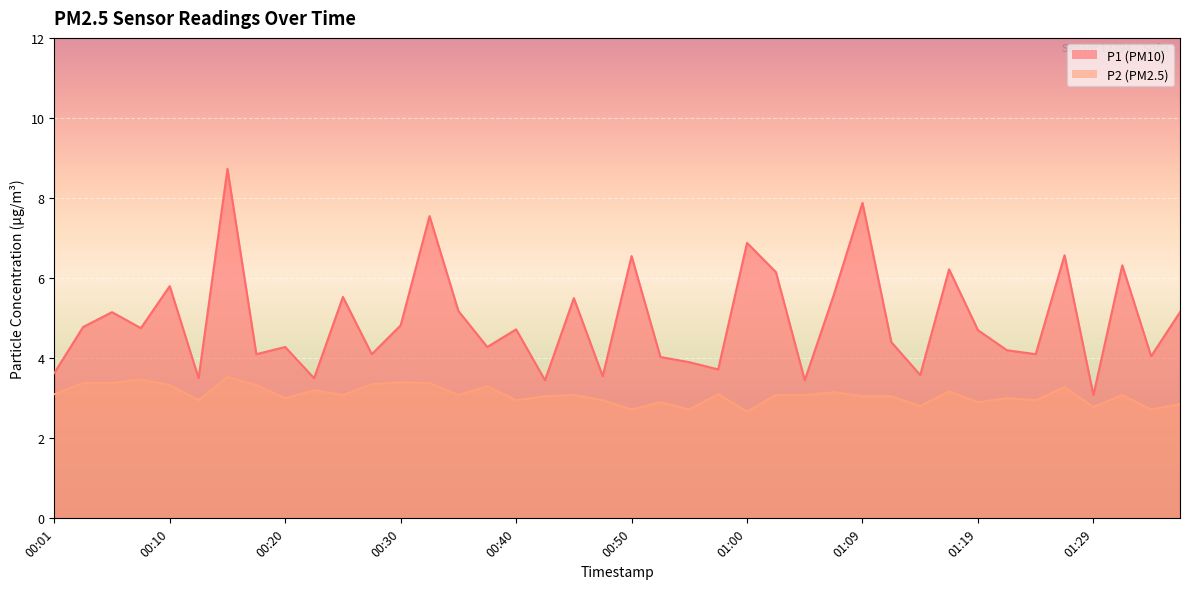

Reading left to right, list all the values displayed in this chart.

P1: 3.6	4.8	5.2	4.8	5.8	3.5	8.7	4.1	4.3	3.5	5.5	4.1	4.8	7.5	5.2	4.3	4.7	3.5	5.5	3.5	6.5	4.0	3.9	3.7	6.9	6.2	3.5	5.6	7.9	4.4	3.6	6.2	4.7	4.2	4.1	6.6	3.1	6.3	4.0	5.2
P2: 3.1	3.4	3.4	3.5	3.3	3.0	3.5	3.3	3.0	3.2	3.1	3.4	3.4	3.4	3.1	3.3	3.0	3.0	3.1	3.0	2.7	2.9	2.7	3.1	2.7	3.1	3.1	3.1	3.0	3.0	2.8	3.2	2.9	3.0	3.0	3.3	2.8	3.1	2.7	2.9